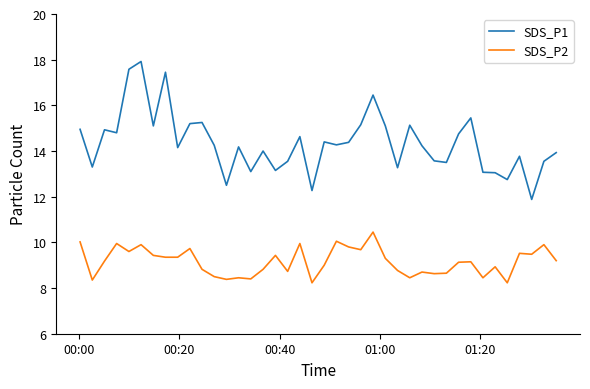

What is the maximum value shown in the chart?

17.9